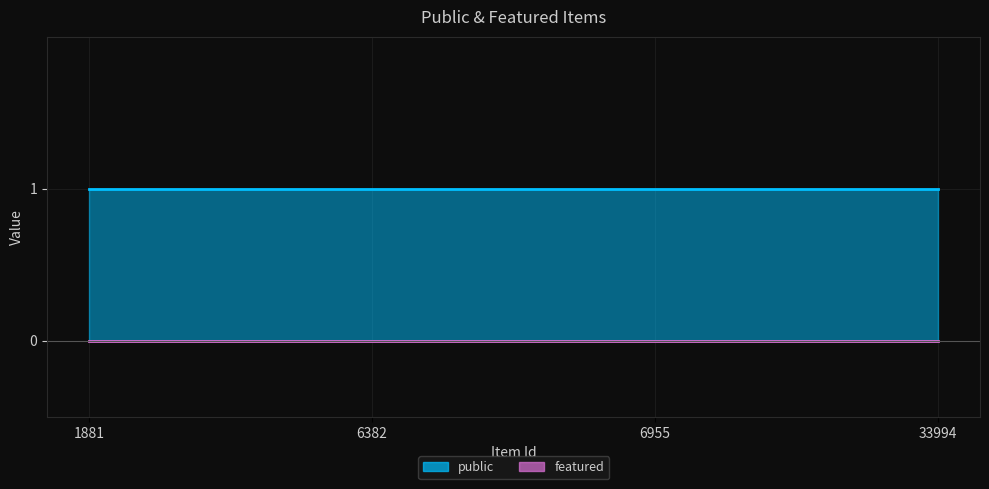

List the series in order of their overall mean, lowest first.

featured, public